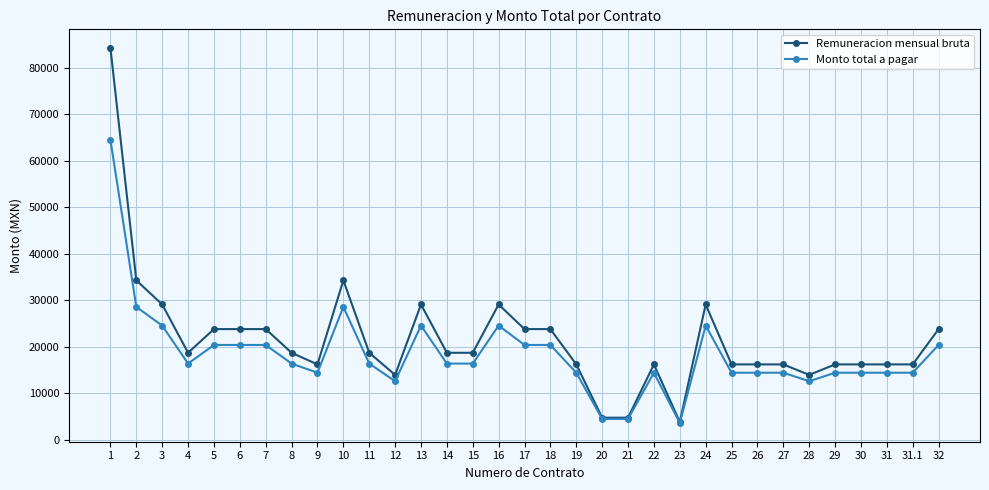

Reading left to right, list all the values displayed in this chart.

Remuneracion mensual bruta: 1=84300.0	2=34300.0	3=29100.0	4=18700.0	5=23800.0	6=23800.0	7=23800.0	8=18700.0	9=16200.0	10=34300.0	11=18700.0	12=13939.0	13=29100.0	14=18700.0	15=18700.0	16=29100.0	17=23800.0	18=23800.0	19=16200.0	20=4724.0	21=4724.0	22=16200.0	23=3797.0	24=29100.0	25=16200.0	26=16200.0	27=16200.0	28=13939.0	29=16200.0	30=16200.0	31=16200.0	31.1=16200.0	32=23800.0
Monto total a pagar: 1=64543.0	2=28575.3	3=24552.2	4=16373.7	5=20384.3	6=20384.3	7=20384.3	8=16373.7	9=14407.7	10=28575.3	11=16373.7	12=12576.4	13=24552.2	14=16373.7	15=16373.7	16=24552.2	17=20384.3	18=20384.3	19=14407.7	20=4455.1	21=4455.1	22=14407.7	23=3587.4	24=24552.2	25=14407.7	26=14407.7	27=14407.7	28=12576.4	29=14407.7	30=14407.7	31=14407.7	31.1=14407.7	32=20384.3